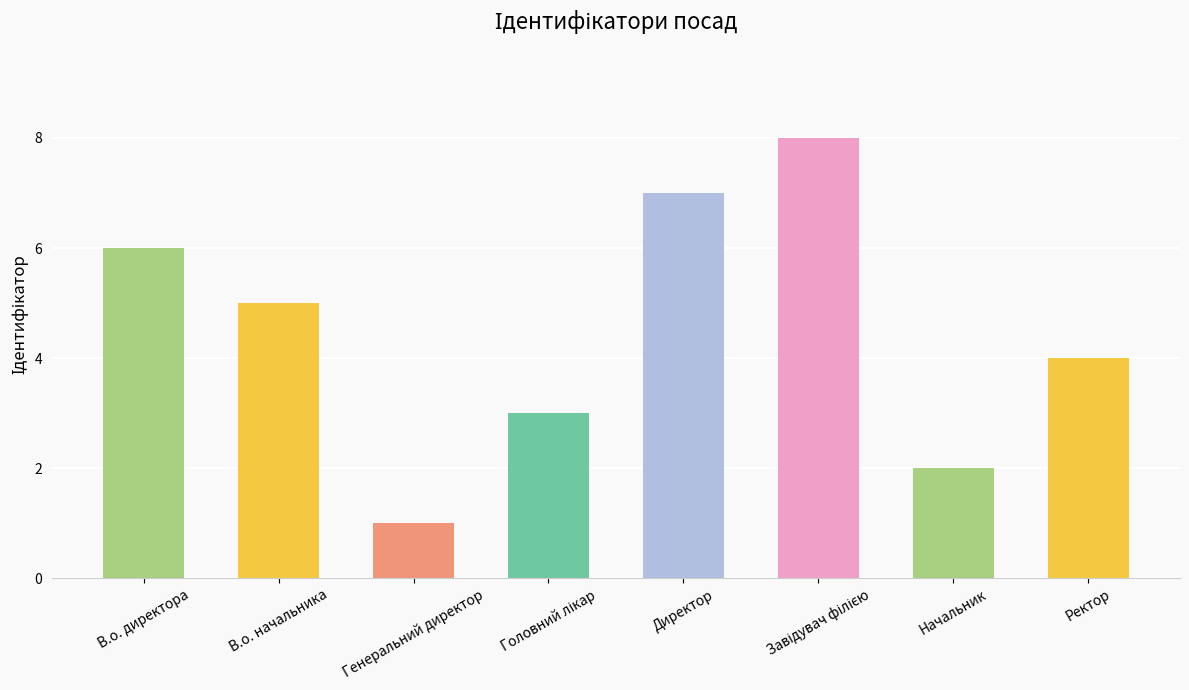

Count the values in the range 3 to 7.

5